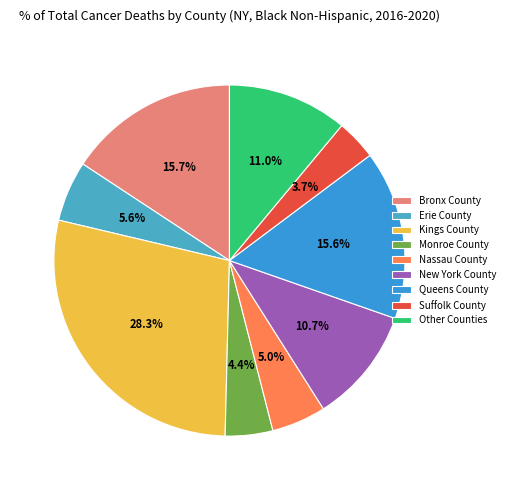

How many slices are in this pie chart?

9